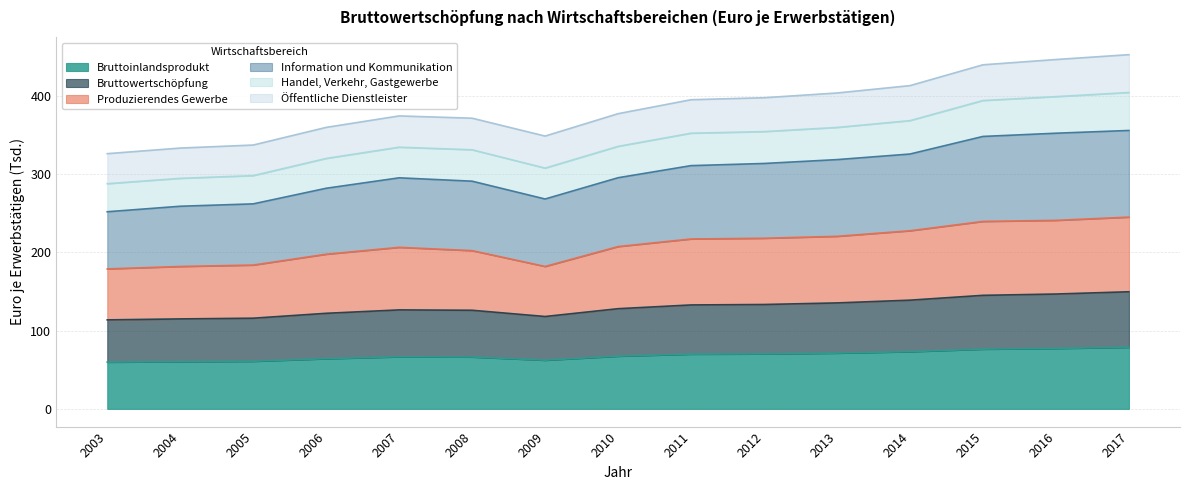

How many values in the Bruttoinlandsprodukt series are below 67?

7